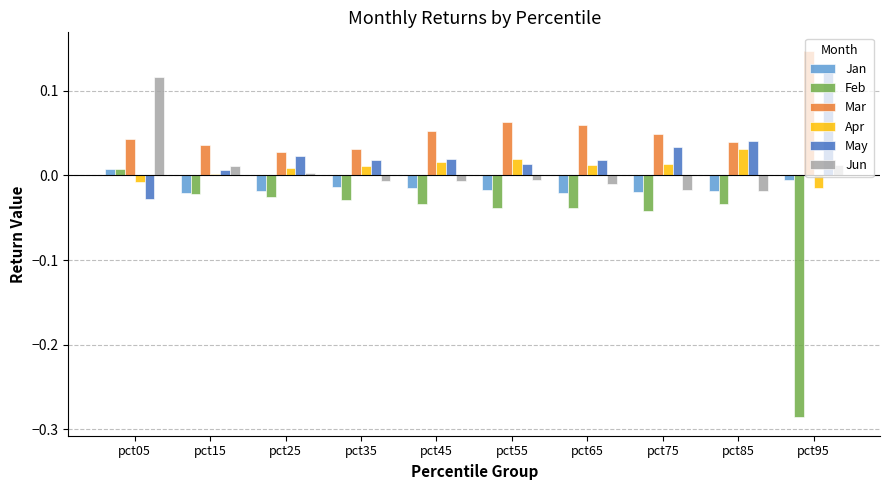

Which series has the largest total across all categories?

Mar